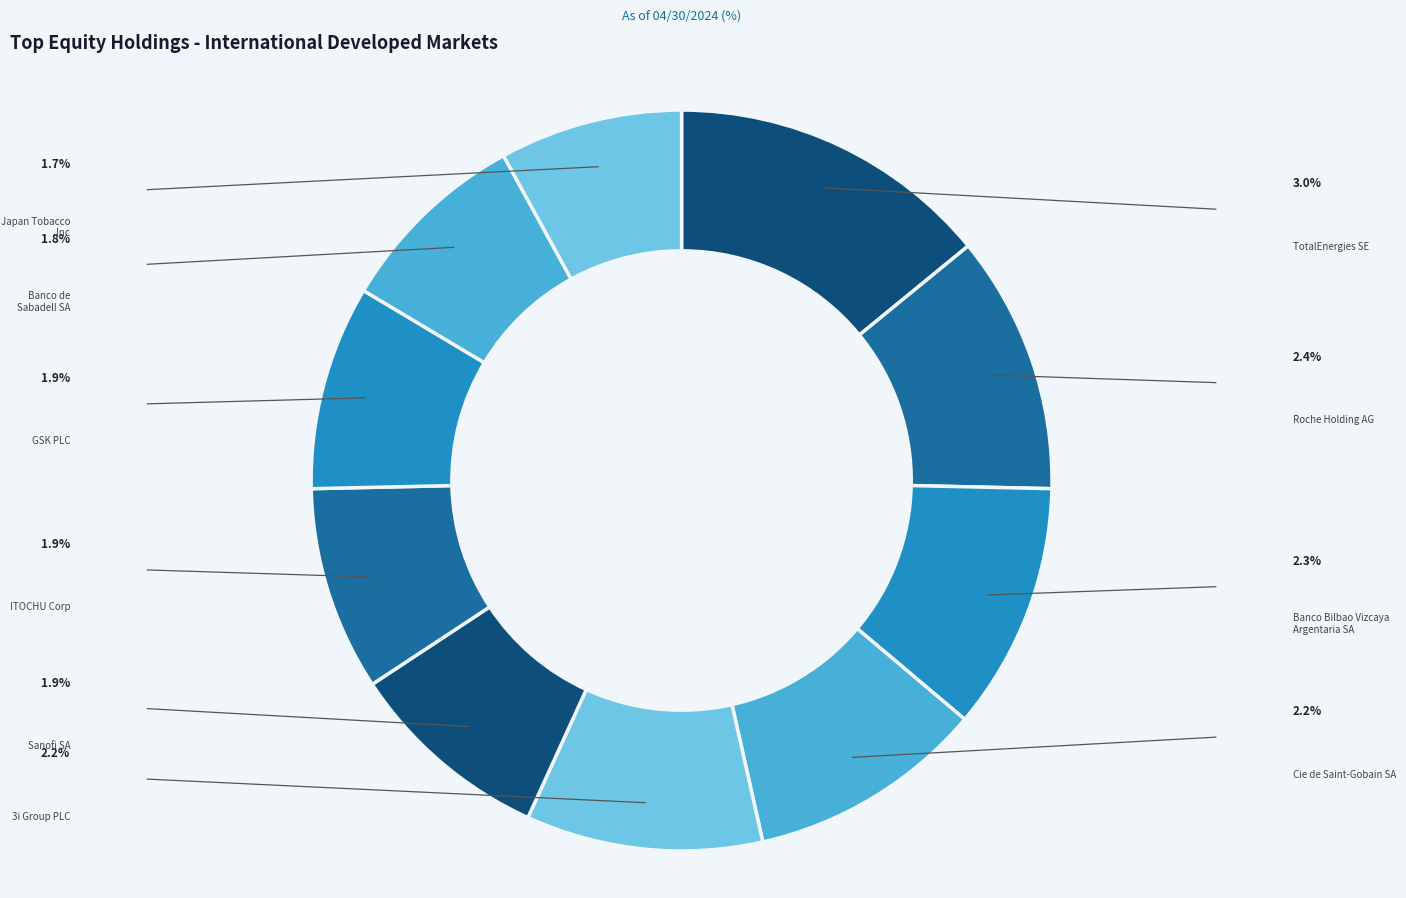

Does Sanofi SA account for over 50% of the chart?

No